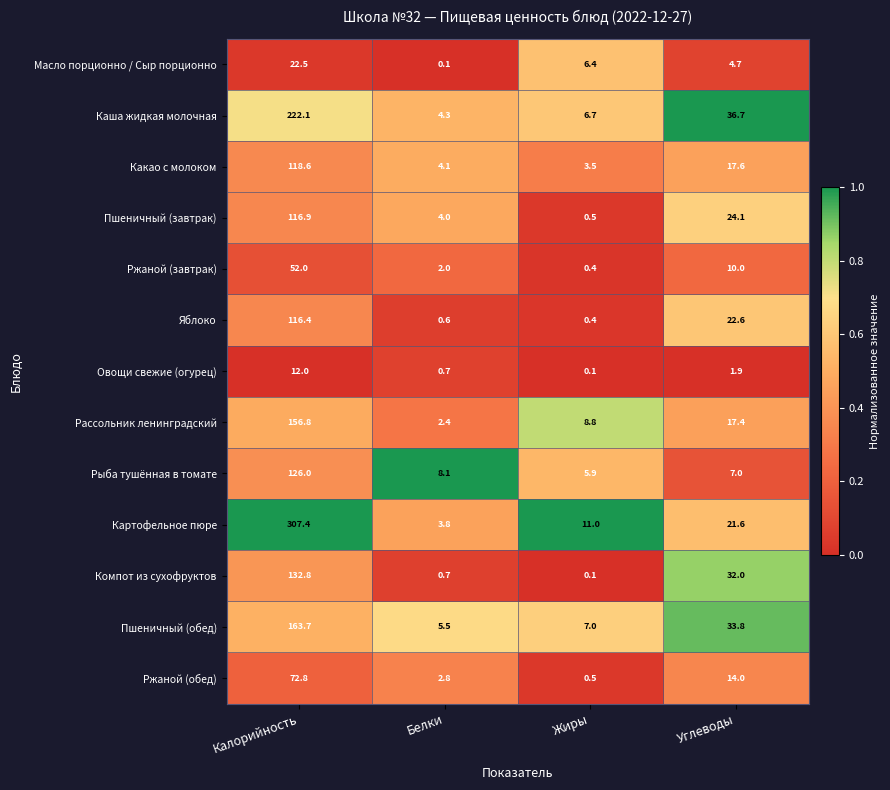

How many distinct data groups are displayed?

13